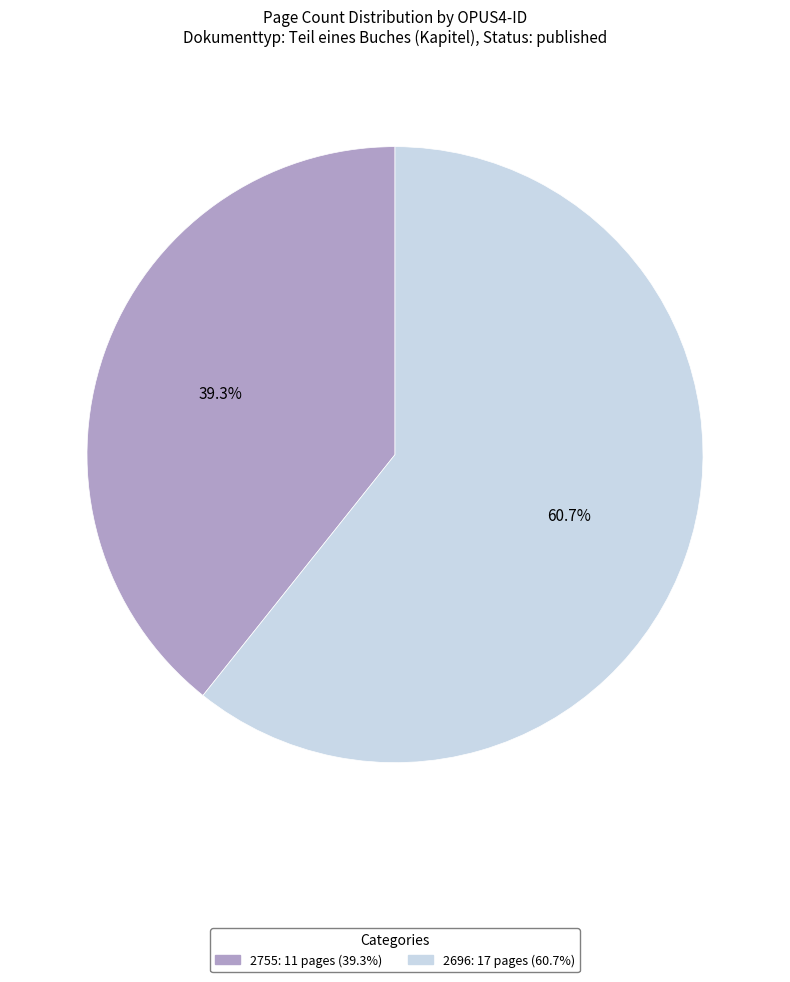

Count the number of slices in the pie.

2